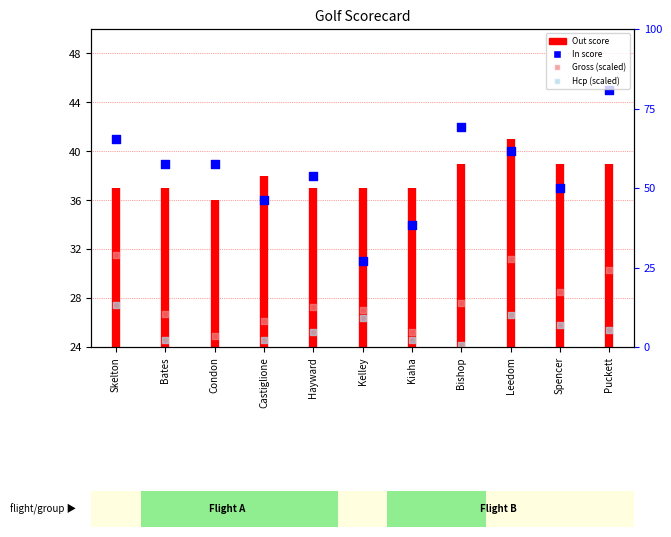

What is the ratio of the value at Spencer to the value at Puckett?

0.8